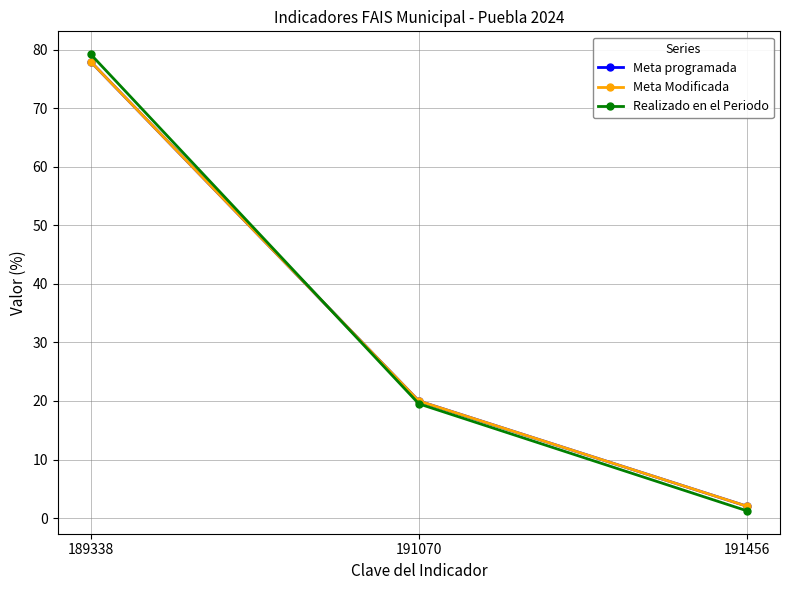

Which series has the largest total across all categories?

Meta programada